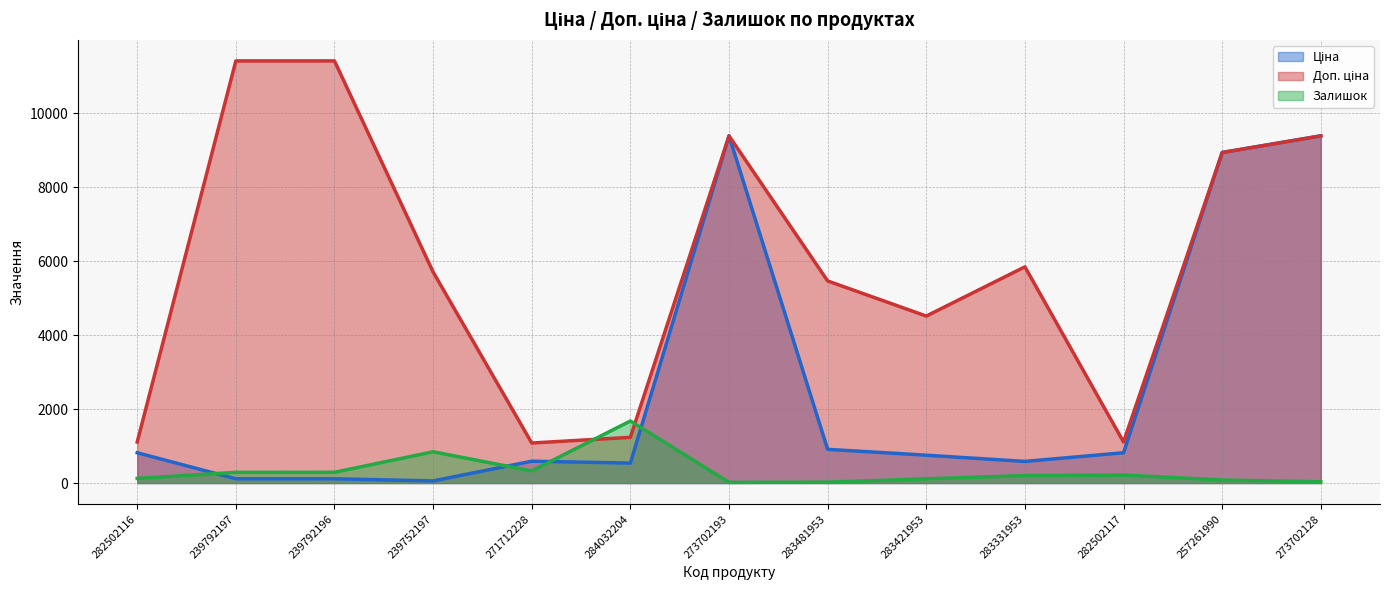

Which series has the largest total across all categories?

Доп. ціна